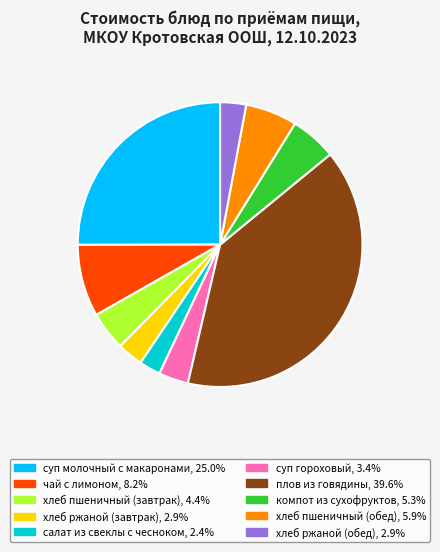

What is the ratio of the value at хлеб пшеничный (завтрак) to the value at салат из свеклы с чесноком?

1.8